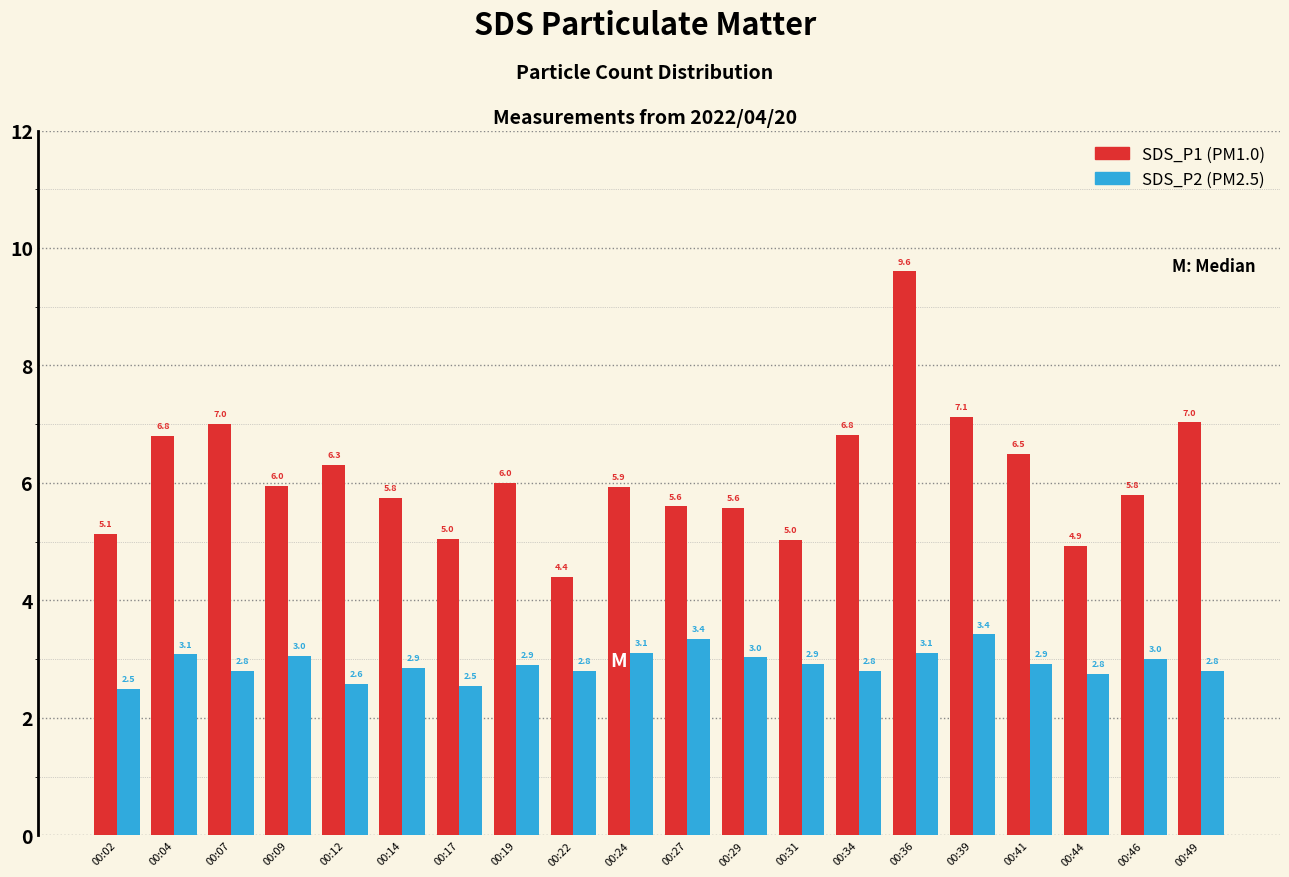

What is the minimum value shown in the chart?

2.5